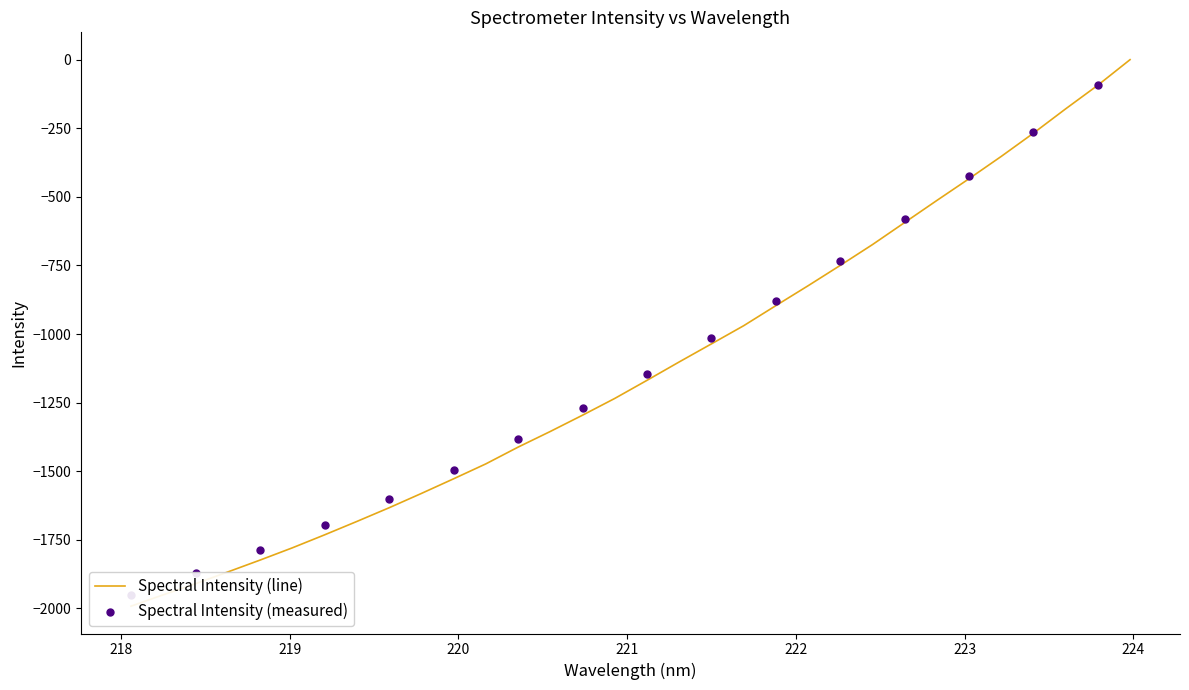

What is the change in value from 221.3083 to 222.4538?

+427.8